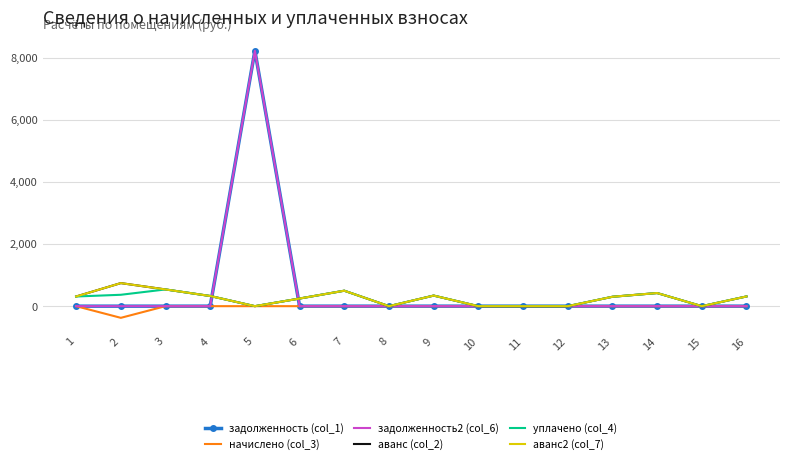

Rank the series at 16 from highest to lowest value.

аванс (col_2), уплачено (col_4), аванс2 (col_7), задолженность (col_1), начислено (col_3), задолженность2 (col_6)